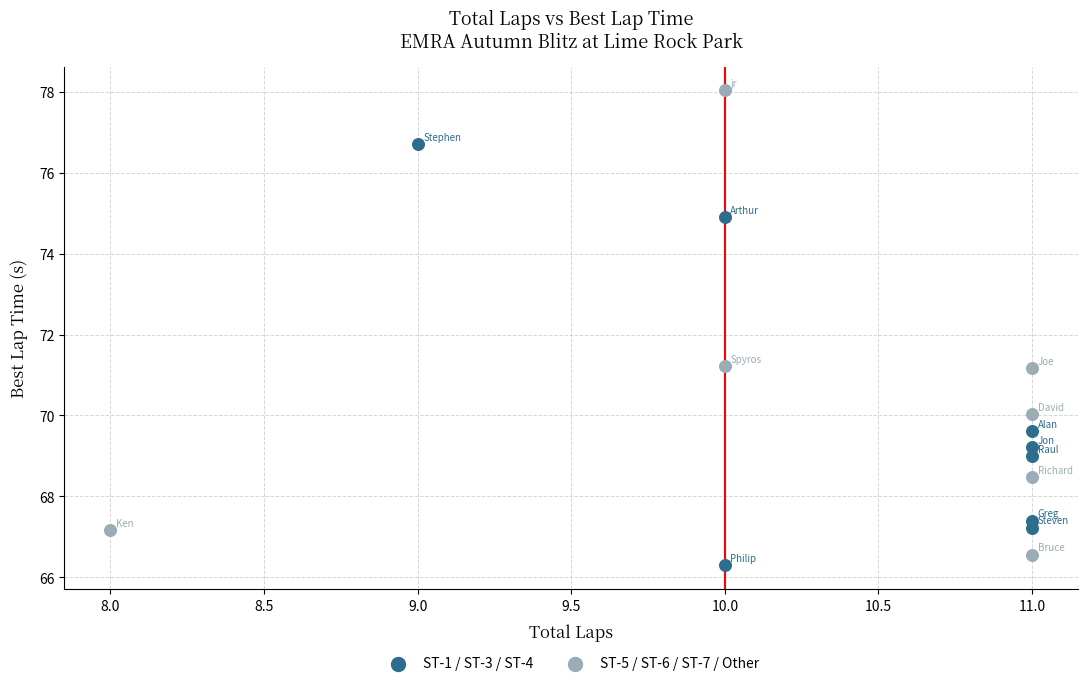

Which series has the widest spread of Y values?

ST-5 / ST-6 / ST-7 / Other